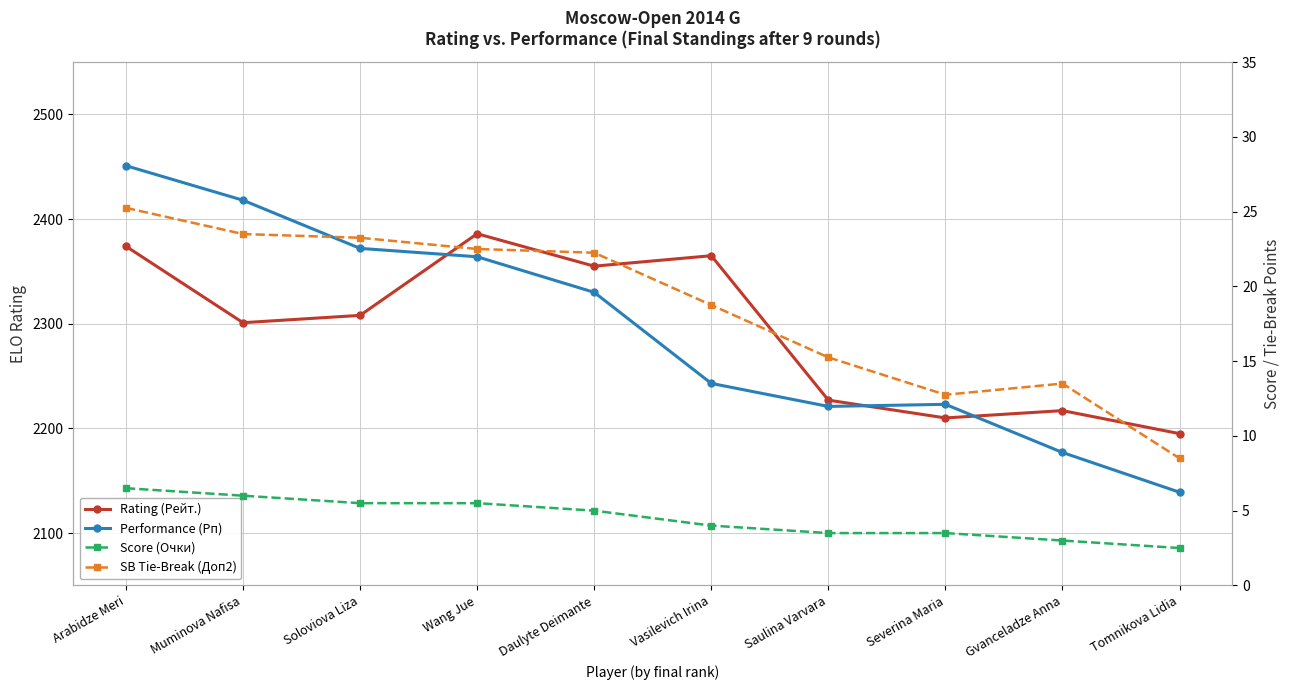

At how many categories does at least one series exceed 1493?

10